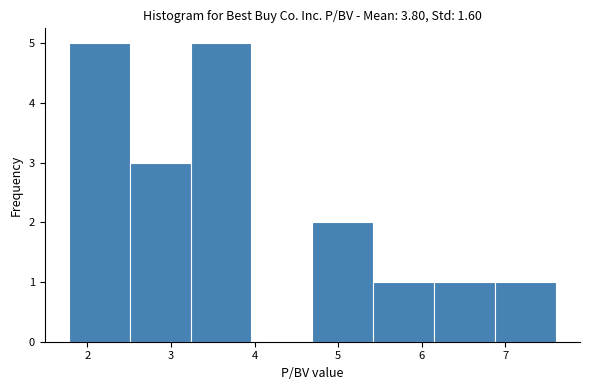

Reading left to right, transcribe this chart: for each bar, give the range it covers on the x-axis and its height. Neither the bar edges nor the heights are printed on the chart, so give them approximately, as read against the axes.

1.8 to 2.5: 5
2.5 to 3.2: 3
3.2 to 4.0: 5
4.0 to 4.7: 0
4.7 to 5.4: 2
5.4 to 6.1: 1
6.1 to 6.9: 1
6.9 to 7.6: 1